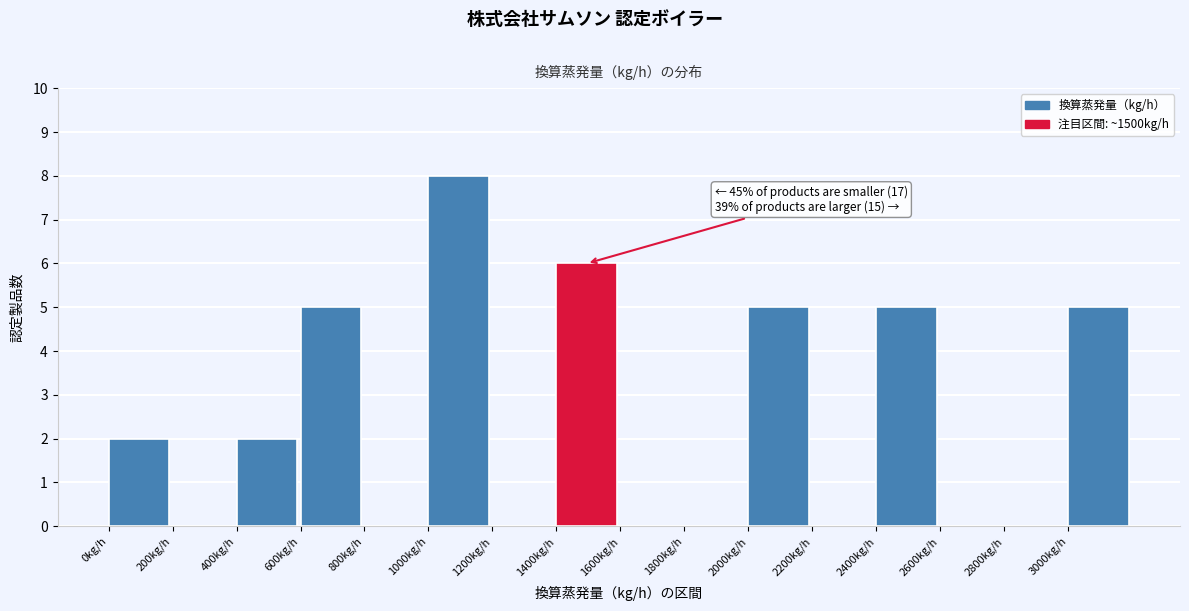

Which range on the x-axis has the tallest bar?

1000 to 1200